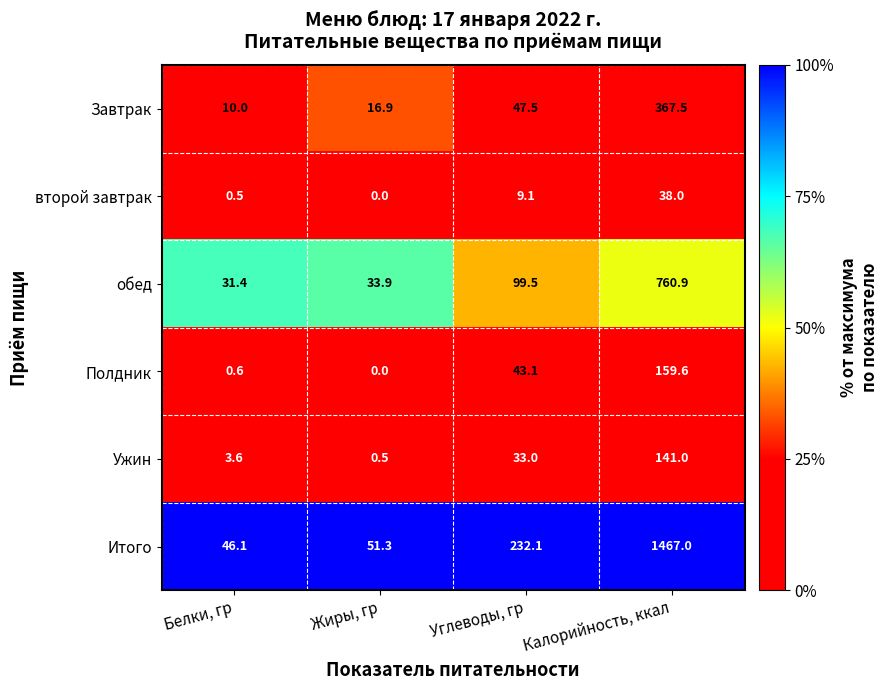

Which series has the largest range (max minus min)?

Итого